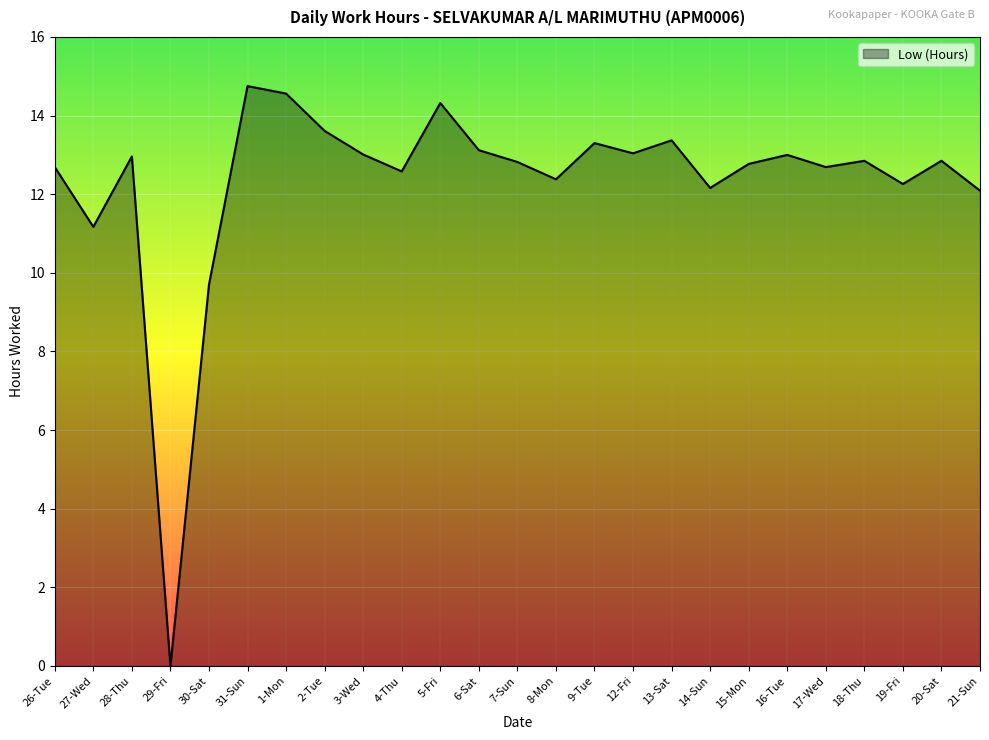

Is it true that the value at 12-Fri is 13.0?

True